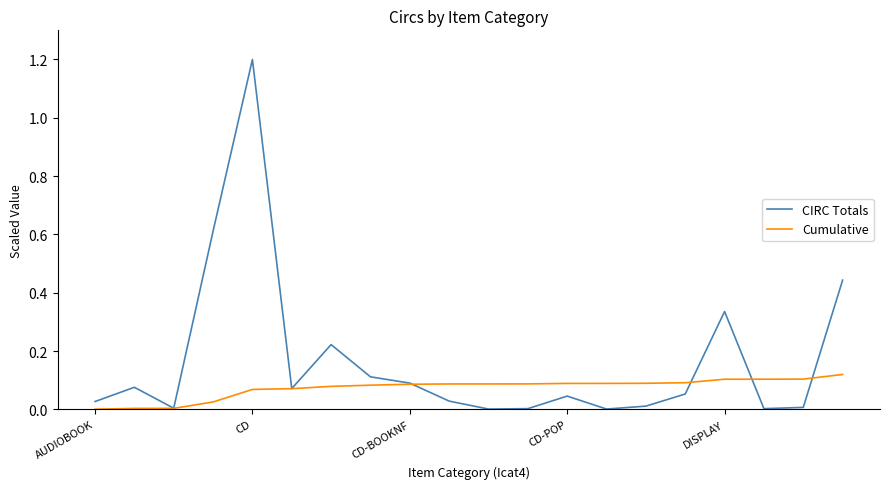

Which series has the widest spread of values?

CIRC Totals